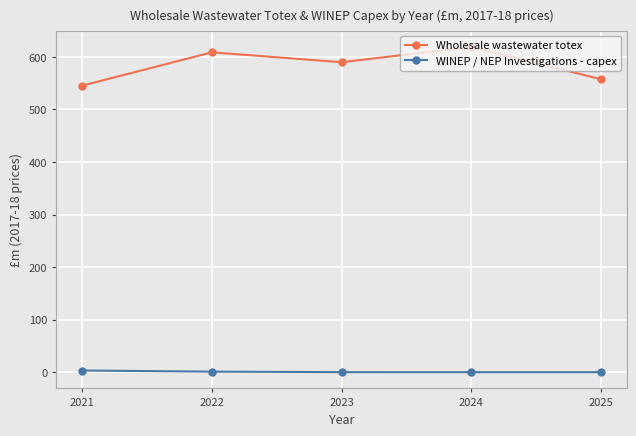

How many lines are shown in the chart?

2